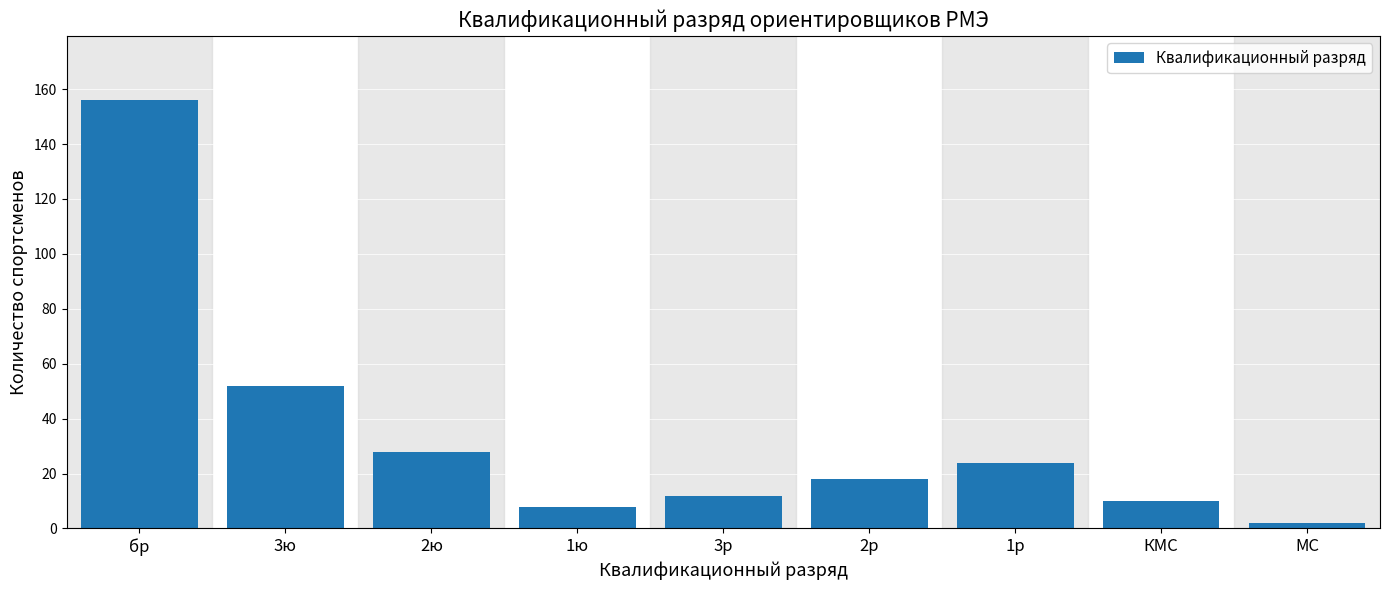

Reading left to right, list all the values displayed in this chart.

бр=156	3ю=52	2ю=28	1ю=8	3р=12	2р=18	1р=24	КМС=10	МС=2